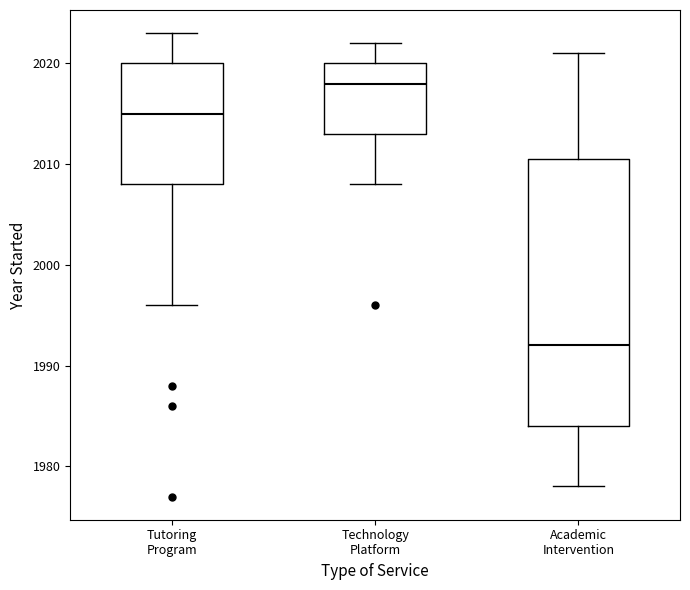

Which box's median line is the highest?

Technology Platform